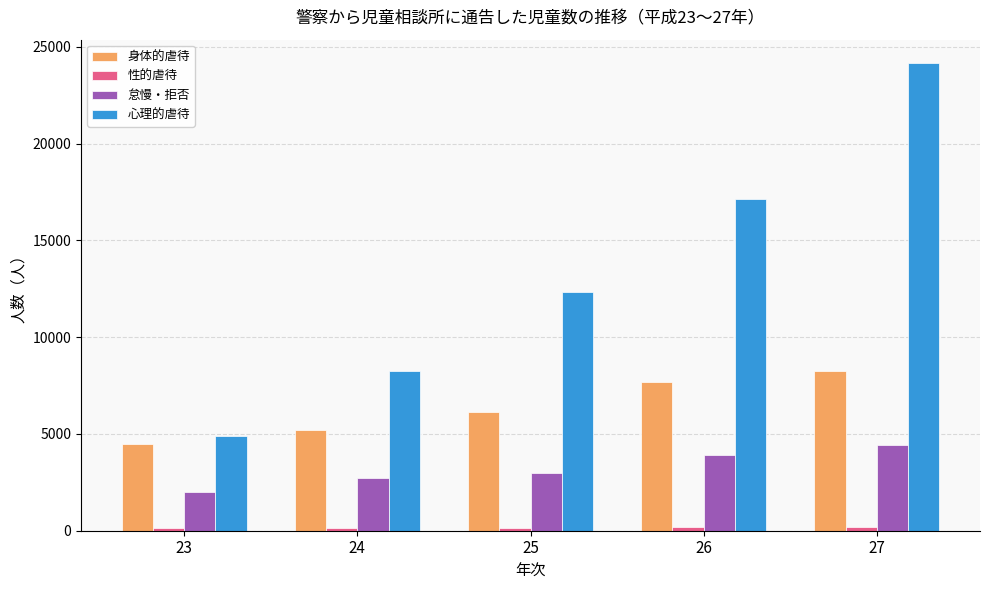

What is the lowest value of the 怠慢・拒否 series?

2012